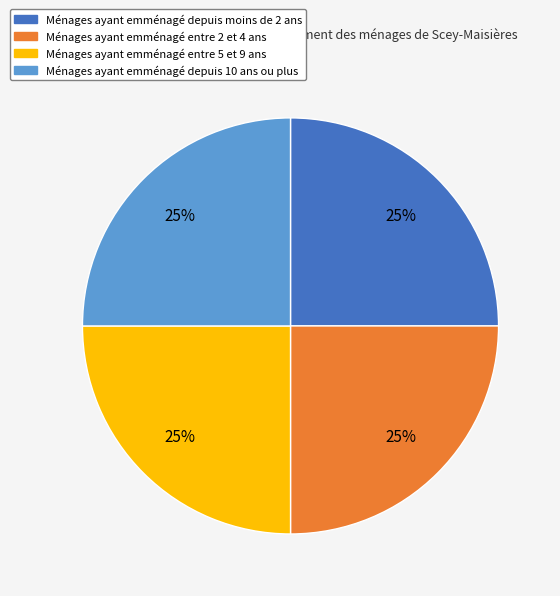

Is there any slice that represents more than half of the pie?

No